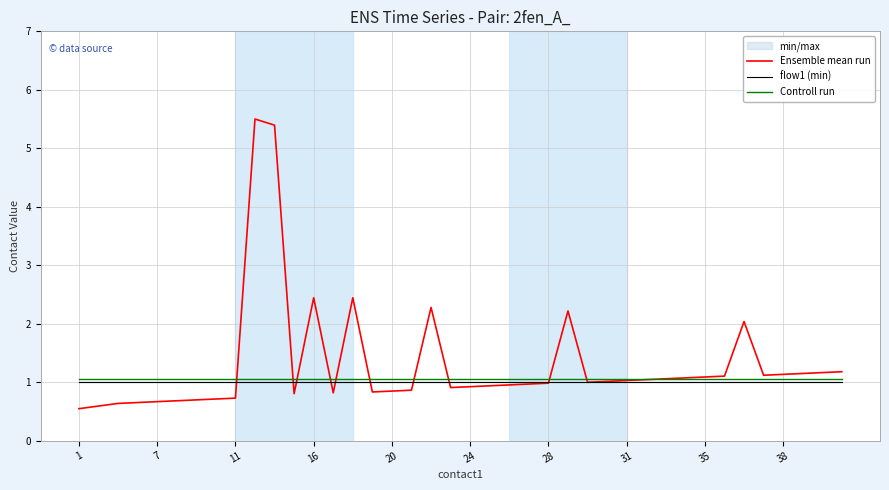

Count the number of data series in this chart.

3